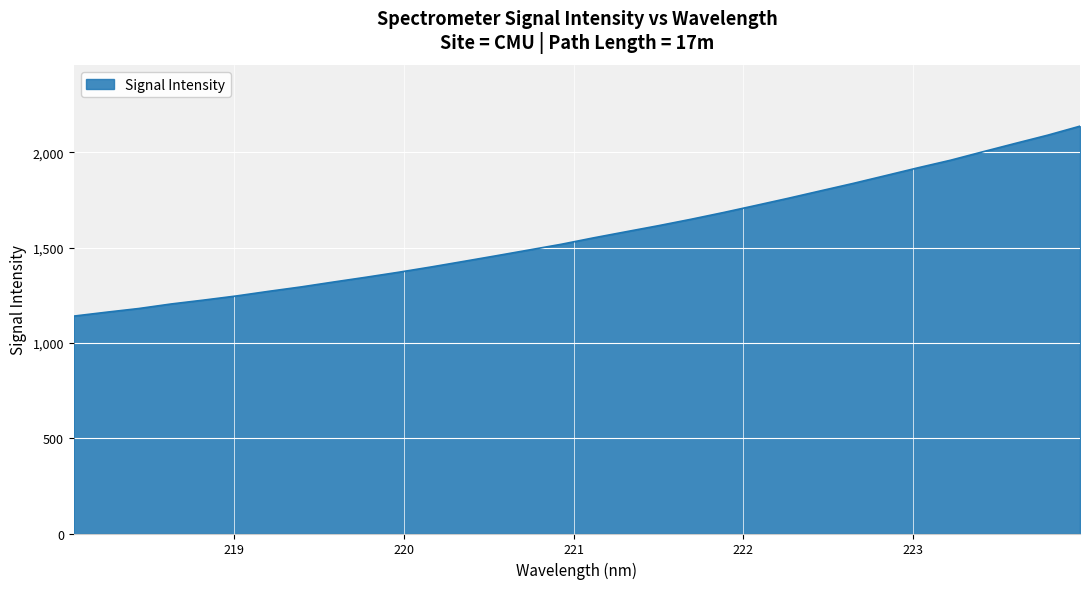

What is the greatest value displayed?

2136.4